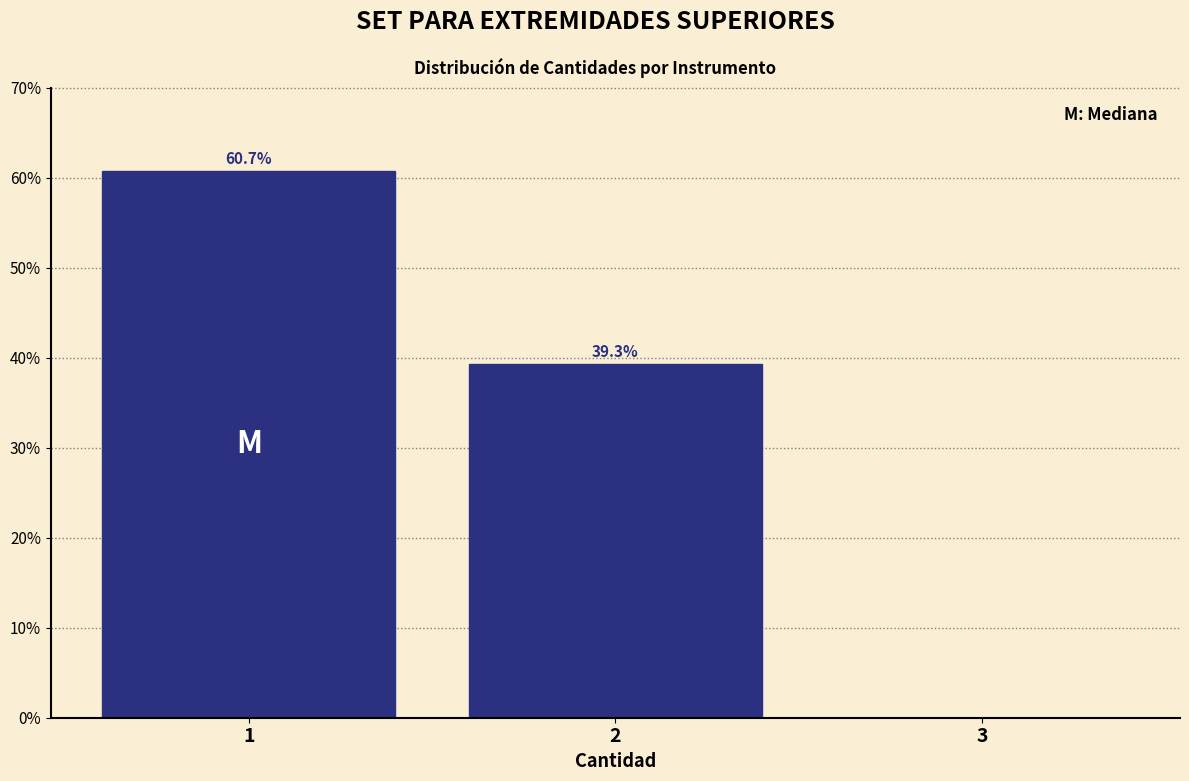

Which range on the x-axis has the tallest bar?

0.5 to 1.5